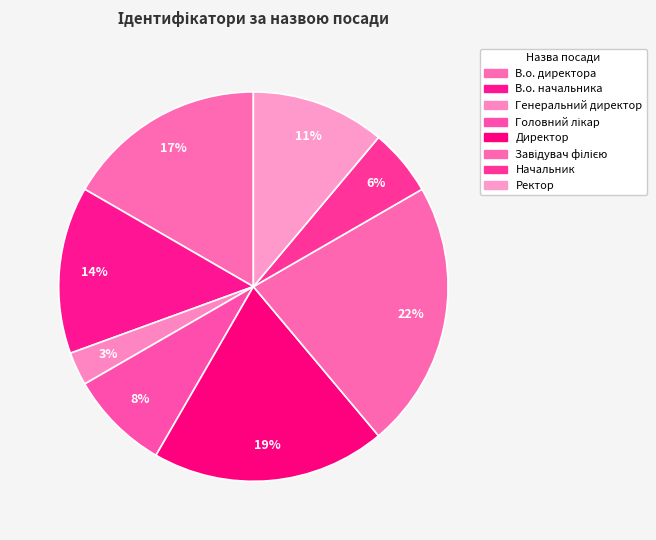

To the nearest percent, what is the combined percentage of В.о. директора and В.о. начальника?

31%